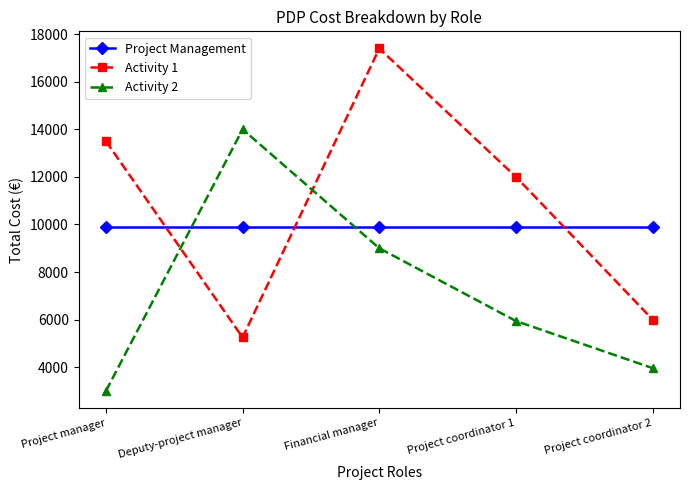

At which category is the sum across all series the highest?

Financial manager